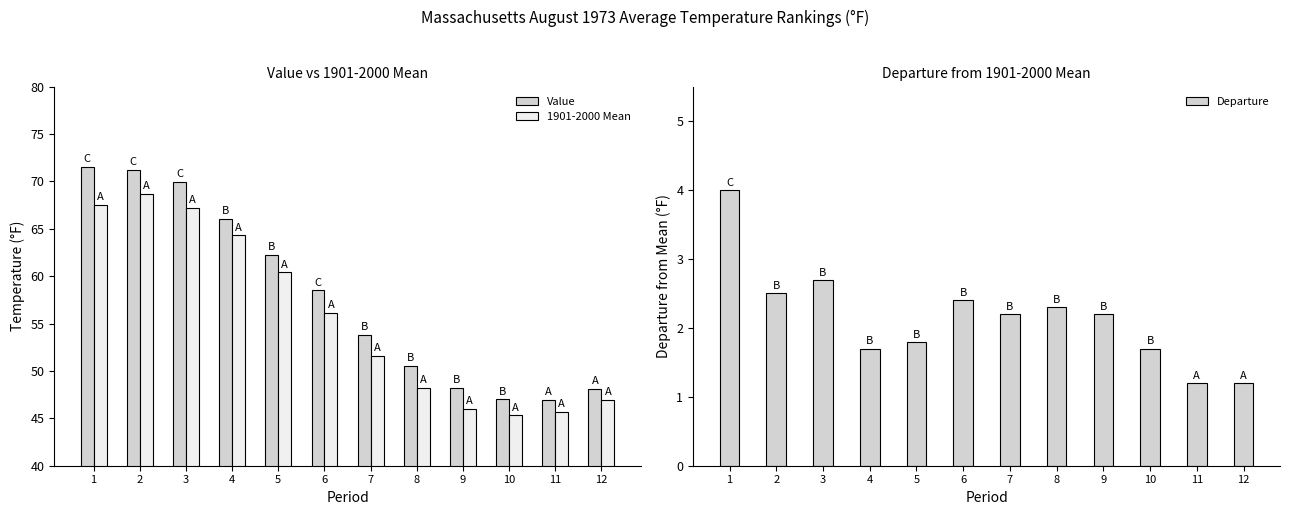

Reading left to right, list all the values displayed in this chart.

Value: 1=71.5	2=71.2	3=69.9	4=66.0	5=62.2	6=58.5	7=53.8	8=50.5	9=48.2	10=47.0	11=46.9	12=48.1
1901-2000 Mean: 1=67.5	2=68.7	3=67.2	4=64.3	5=60.4	6=56.1	7=51.6	8=48.2	9=46.0	10=45.3	11=45.7	12=46.9
Departure: 1=4.0	2=2.5	3=2.7	4=1.7	5=1.8	6=2.4	7=2.2	8=2.3	9=2.2	10=1.7	11=1.2	12=1.2